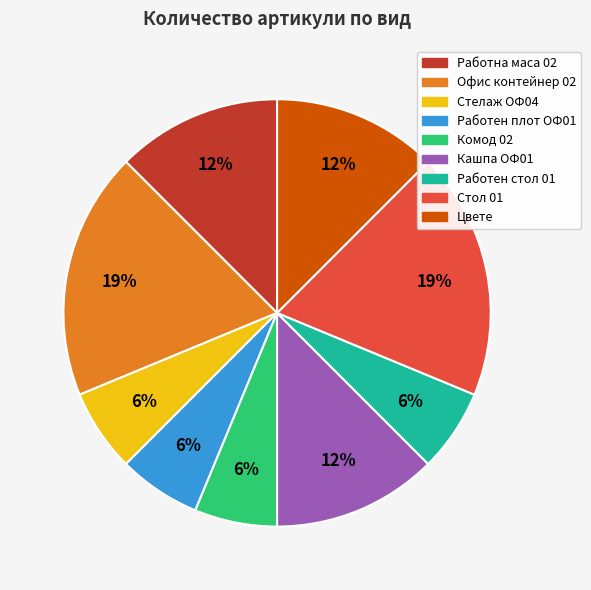

To the nearest percent, what is the average slice percentage?

11%